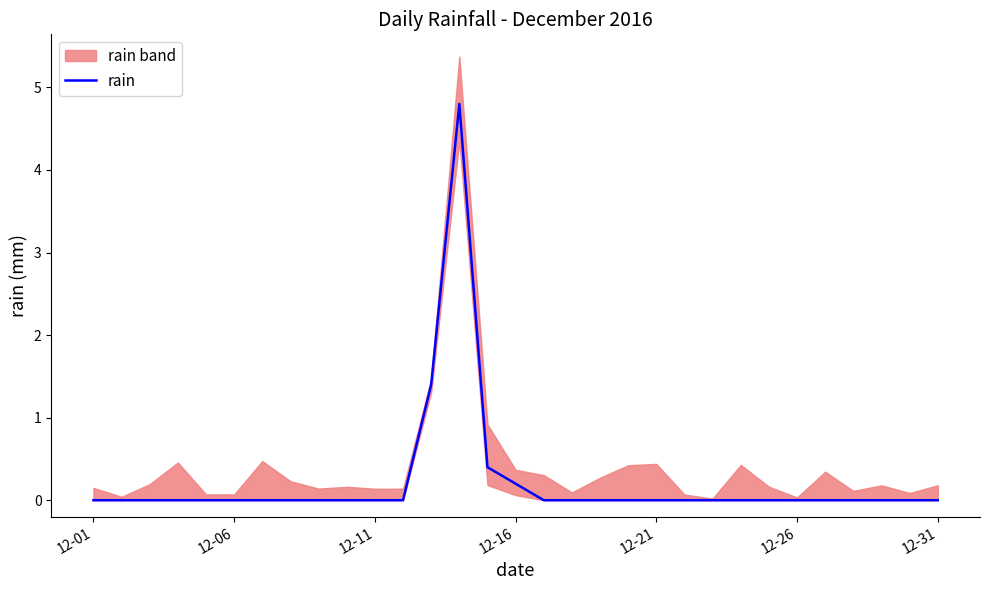

The rain series shows 0.0 at 12-01. True or false?

True